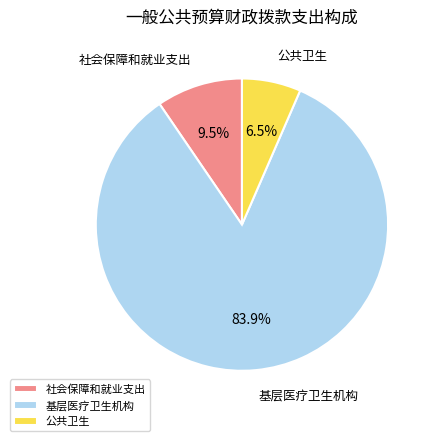

True or false: 基层医疗卫生机构 accounts for 84% of the total.

True